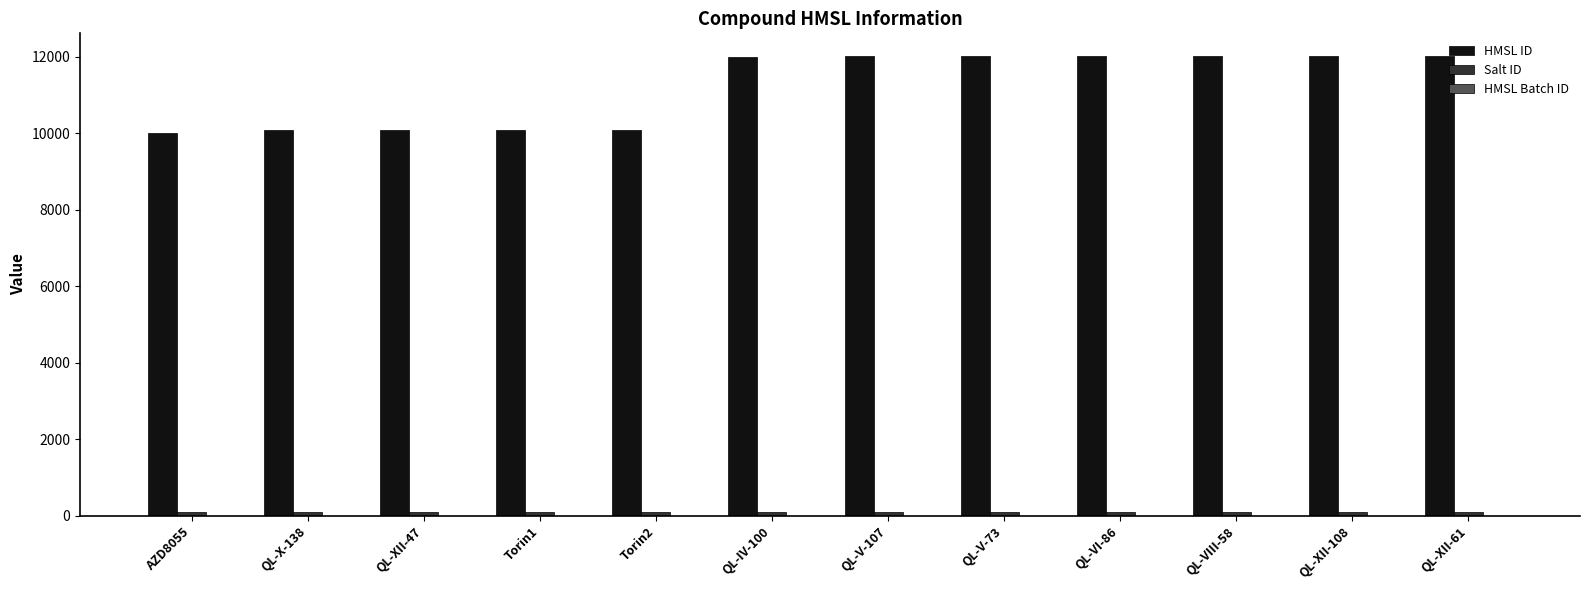

What is the maximum value shown in the chart?

12007